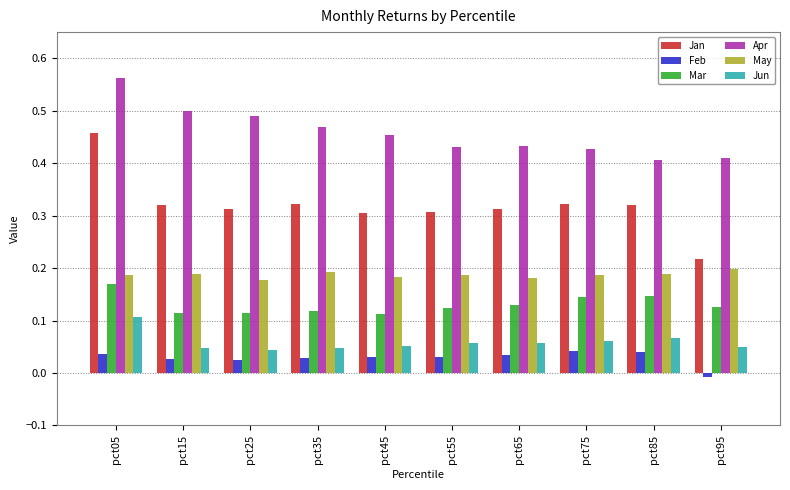

Count the number of data series in this chart.

6